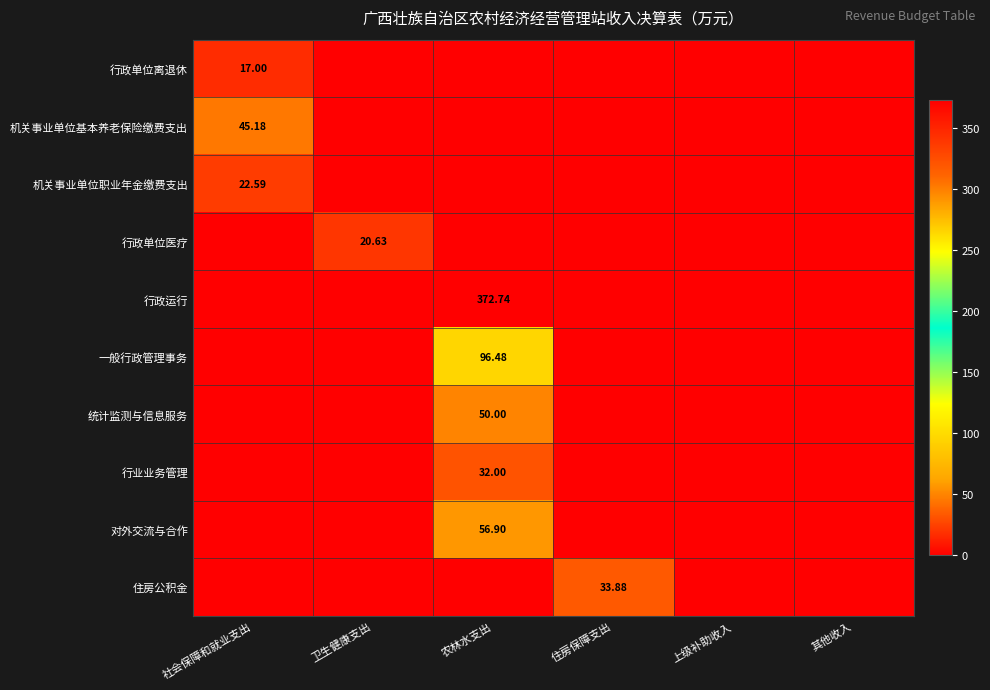

Between 社会保障和就业支出 and 上级补助收入, which is larger?

社会保障和就业支出